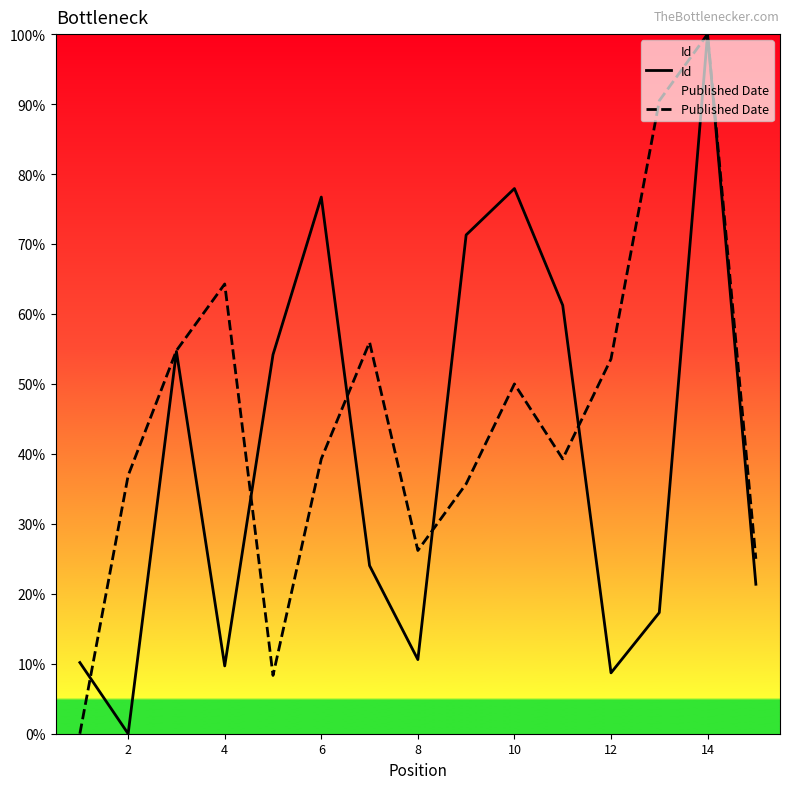

Rank the series by their average value, from lowest to highest.

Id, Published Date